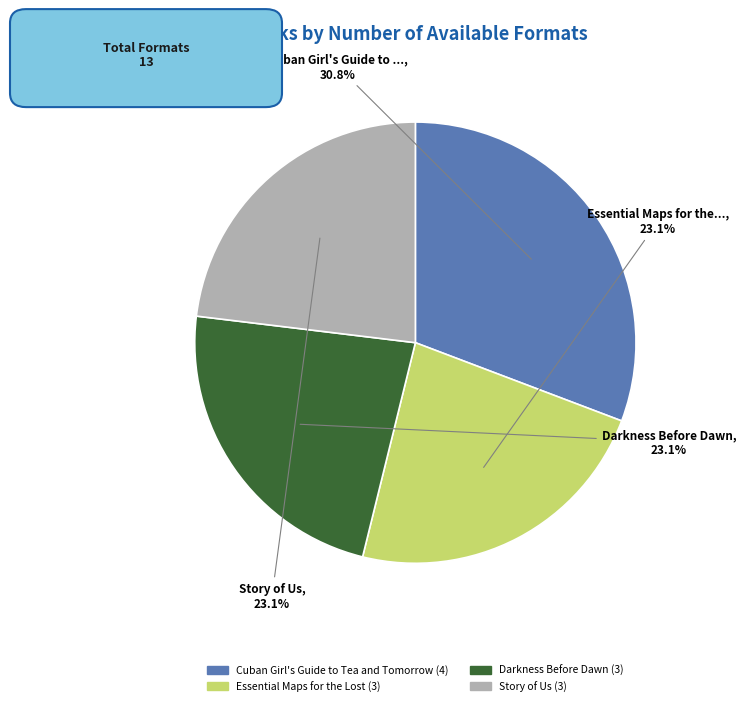

The Cuban Girl's Guide to Tea and Tomorrow slice represents 41% of the pie. True or false?

False